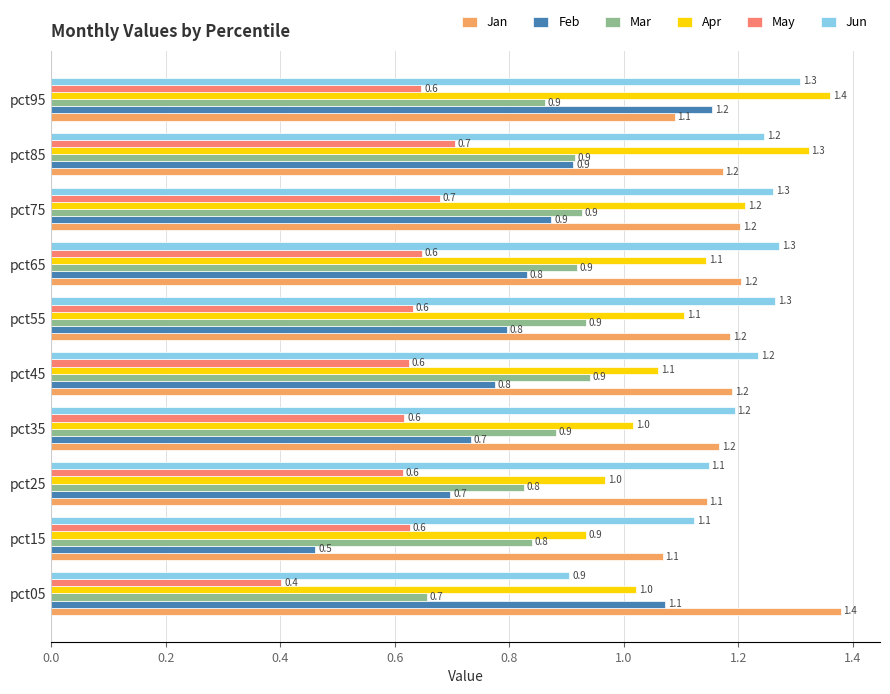

At how many categories does at least one series exceed 1?

10